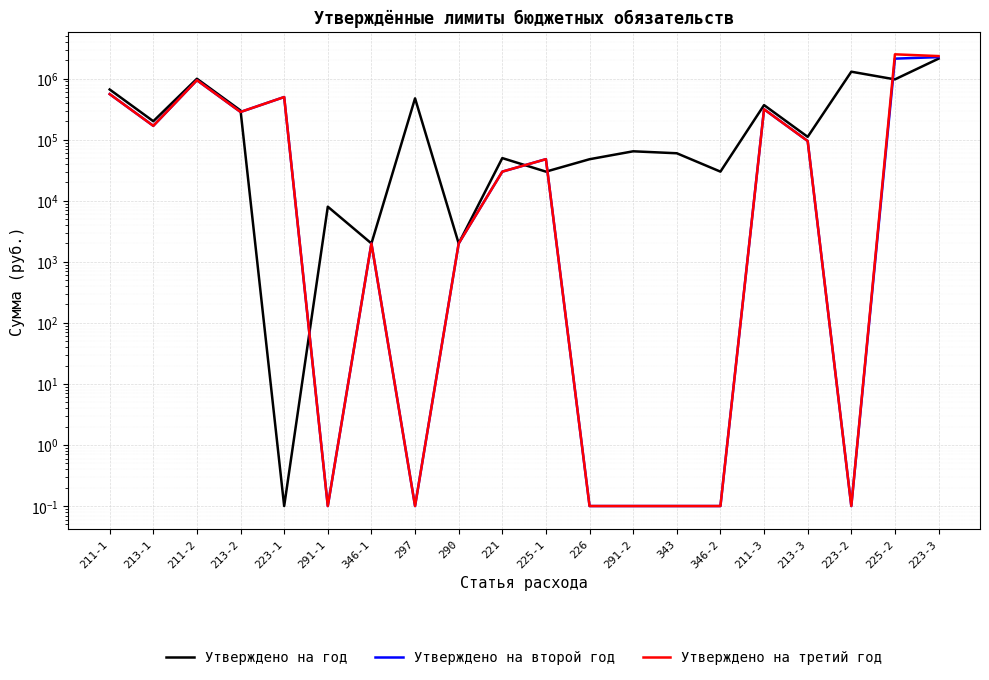

Does the chart display data point markers on the line(s)?

No